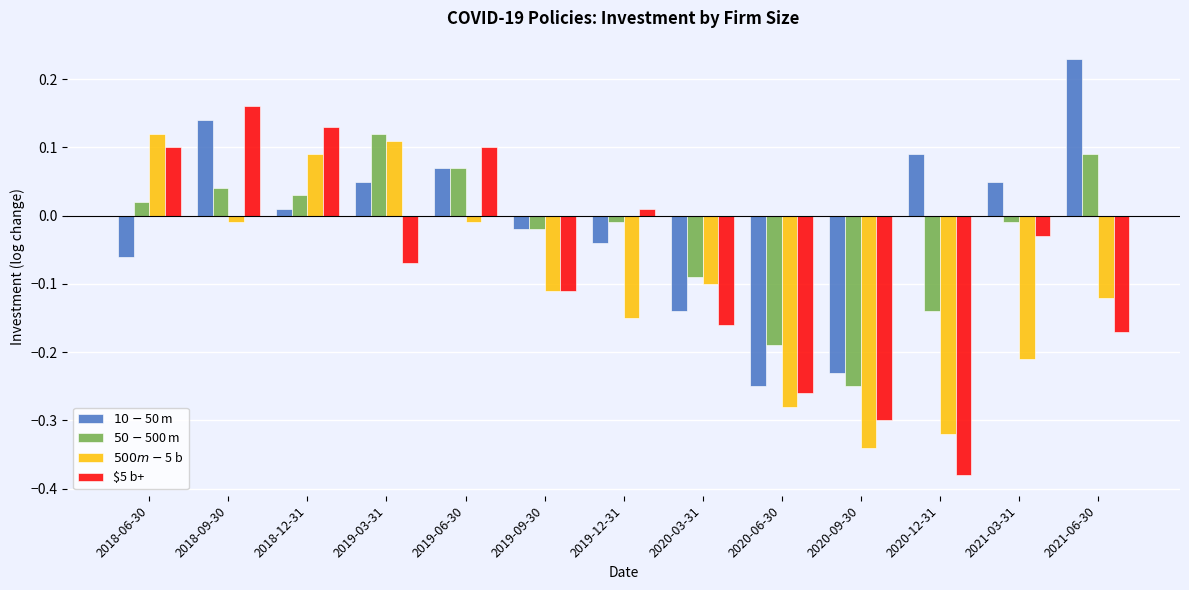

What is the difference between the second highest and minimum values in the $5 b+ series?

0.5